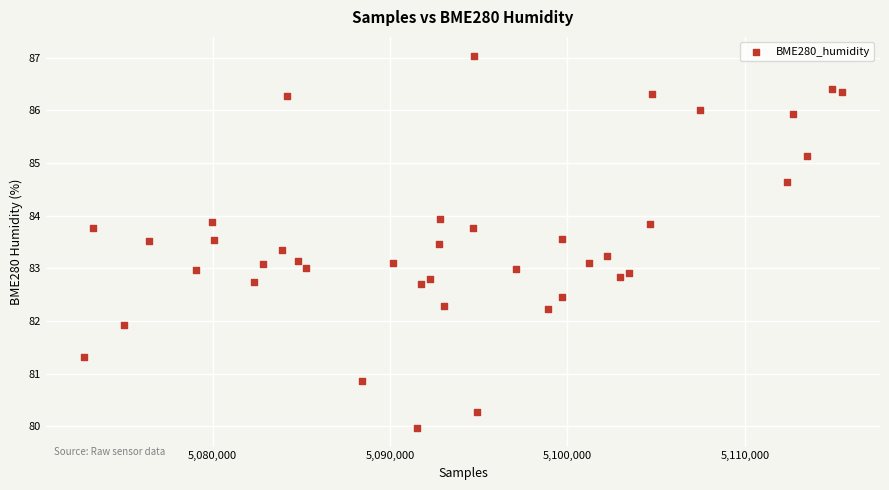

What is the range of X values (max minus min)?

42737.0